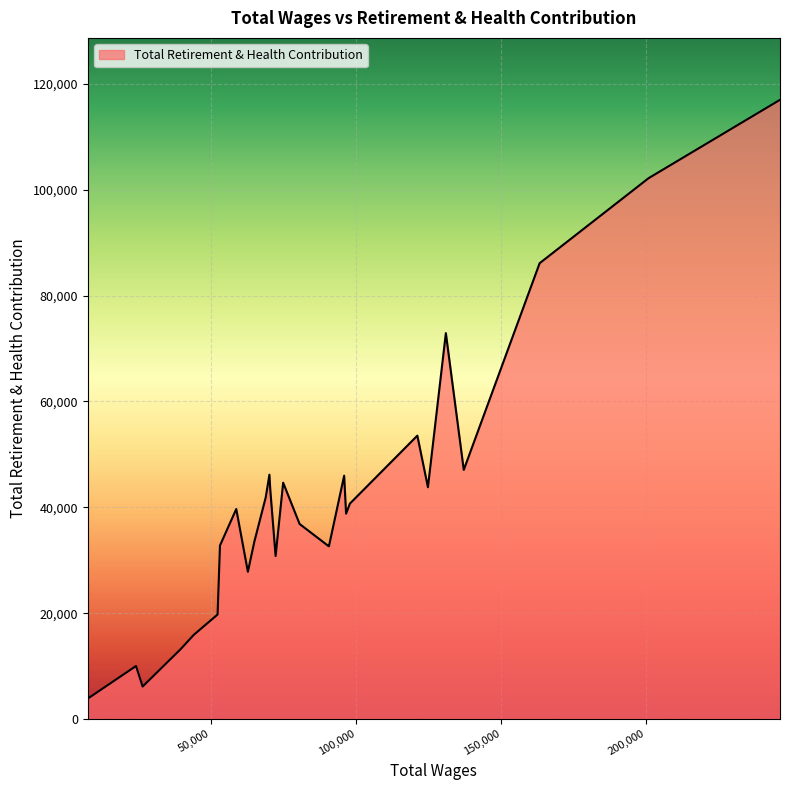

Does the chart display data point markers on the line(s)?

No